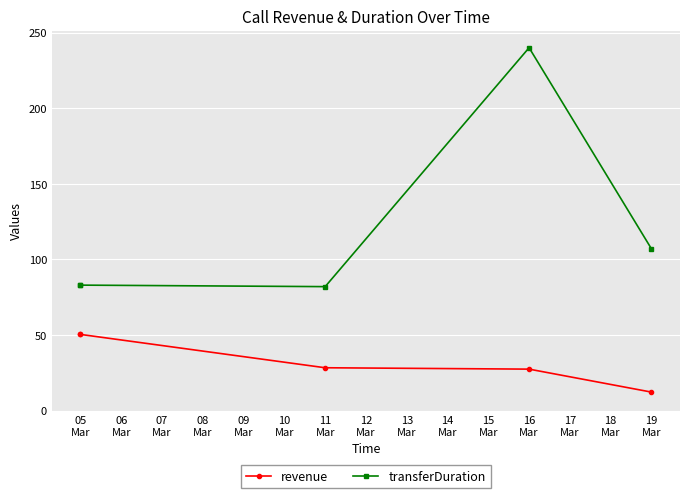

What is the approximate value of revenue at 05
Mar?

50.4